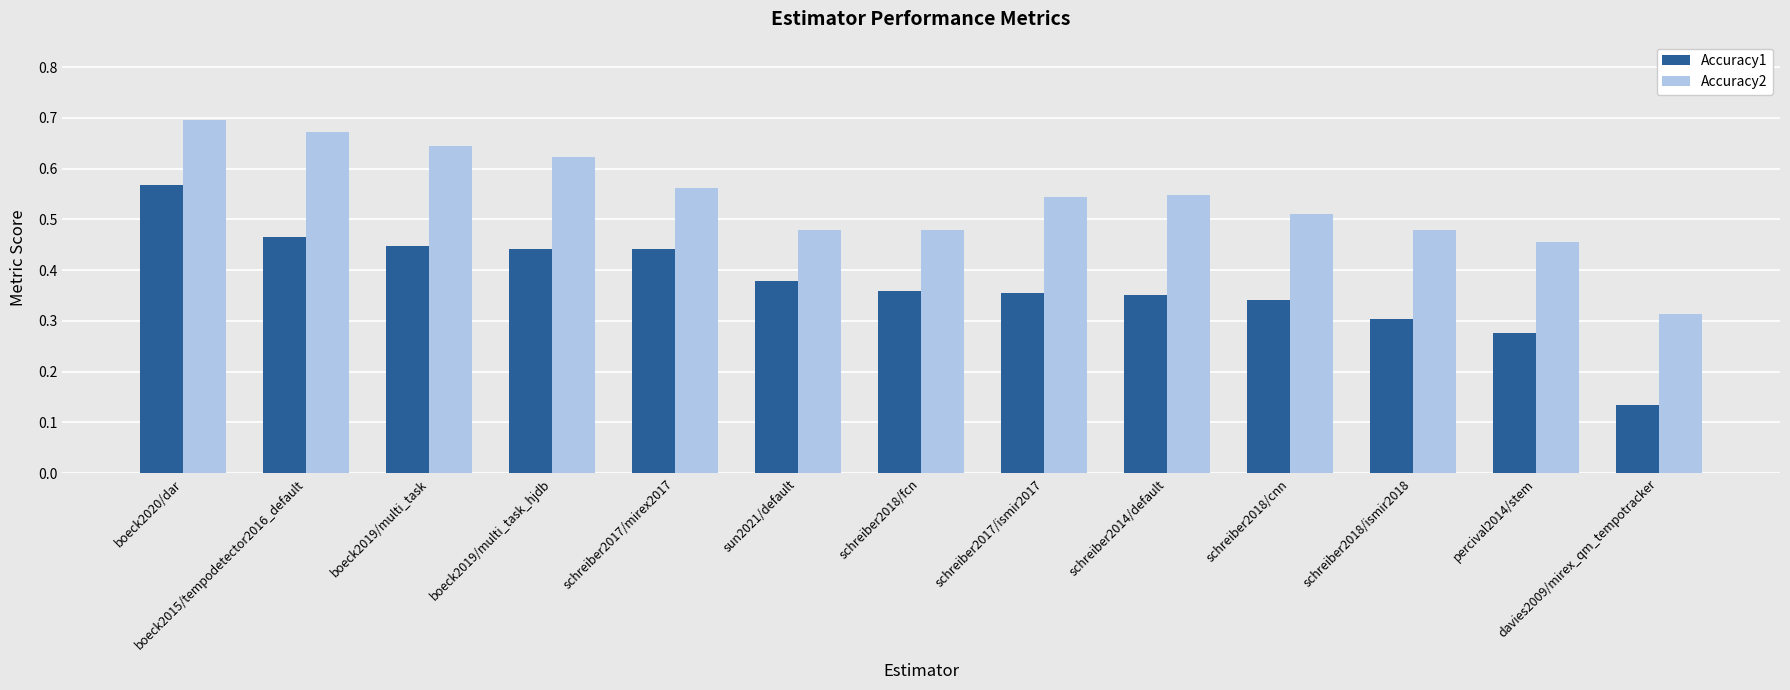

At which category does the chart reach its peak across all series?

boeck2020/dar